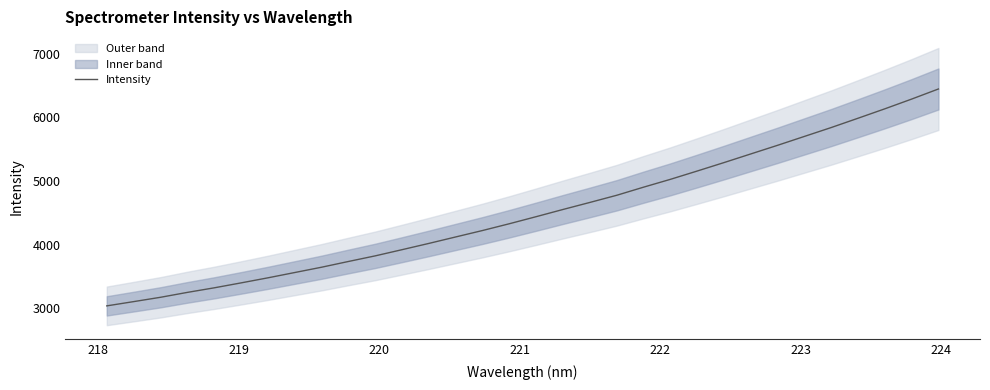

What is the lowest value of the Intensity series?

3037.6